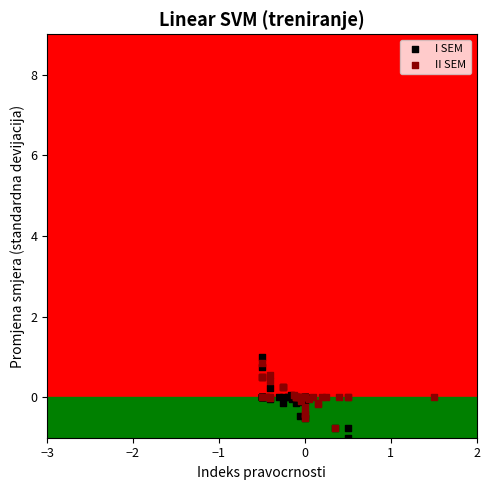

Which series reaches the maximum Y coordinate?

I SEM